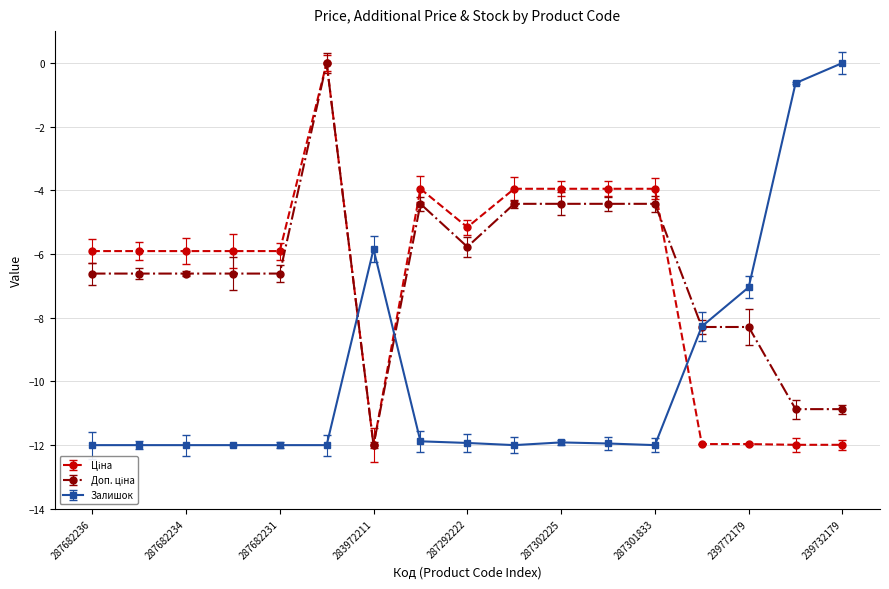

What is the value of the Залишок point at the 12th from the left?

-11.9